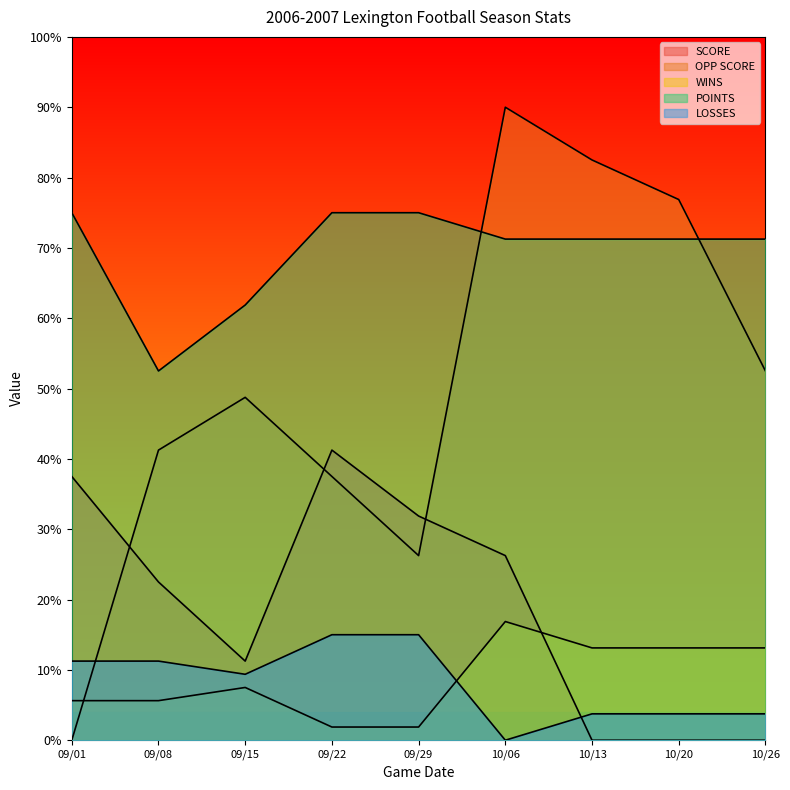

What is the label of the 3rd point from the left?

09/15